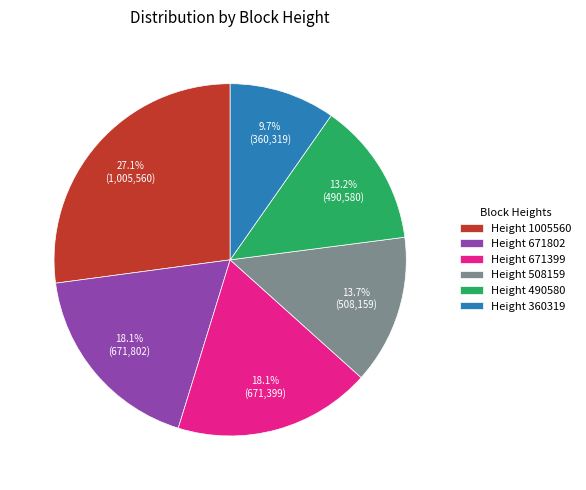

Is there a majority slice in this chart?

No